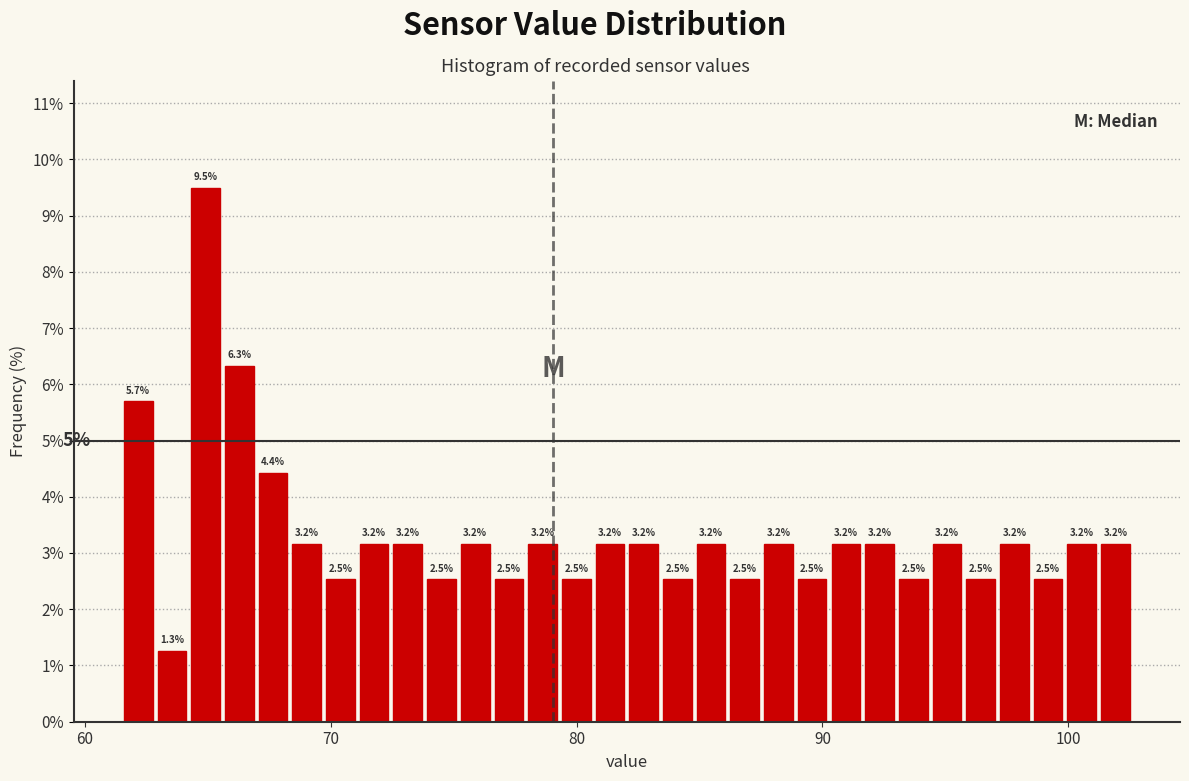

Read against the x-axis, roughly where is the centre of the tallest bar?

65